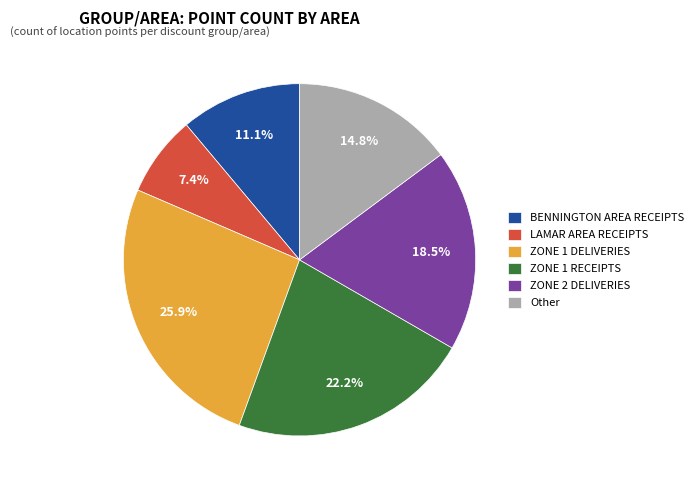

What is the largest slice in the pie chart?

ZONE 1 DELIVERIES